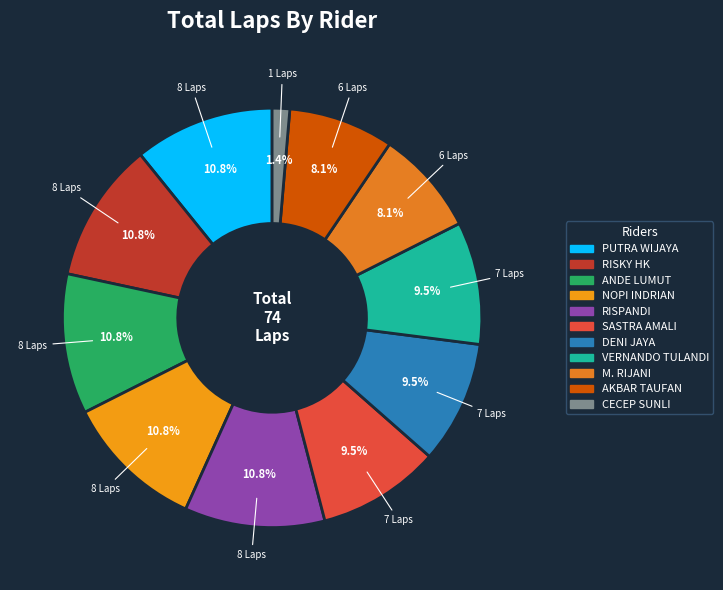

How many slices are in this pie chart?

11